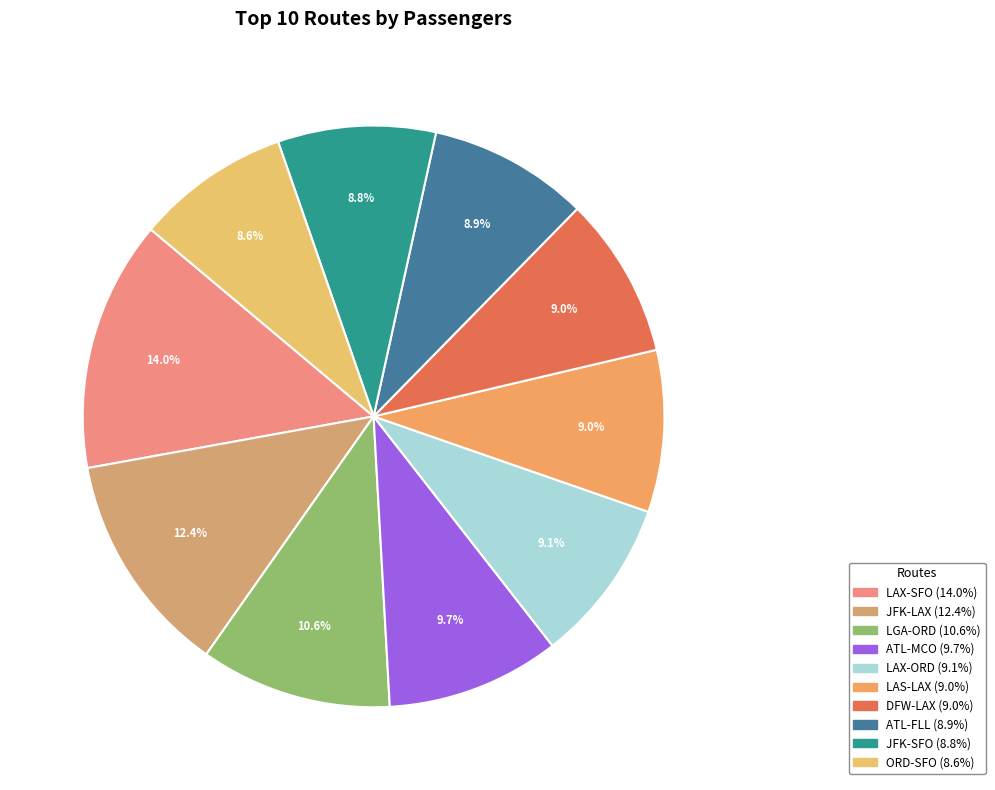

What is the ratio of the value at ORD-SFO to the value at DFW-LAX?

1.0